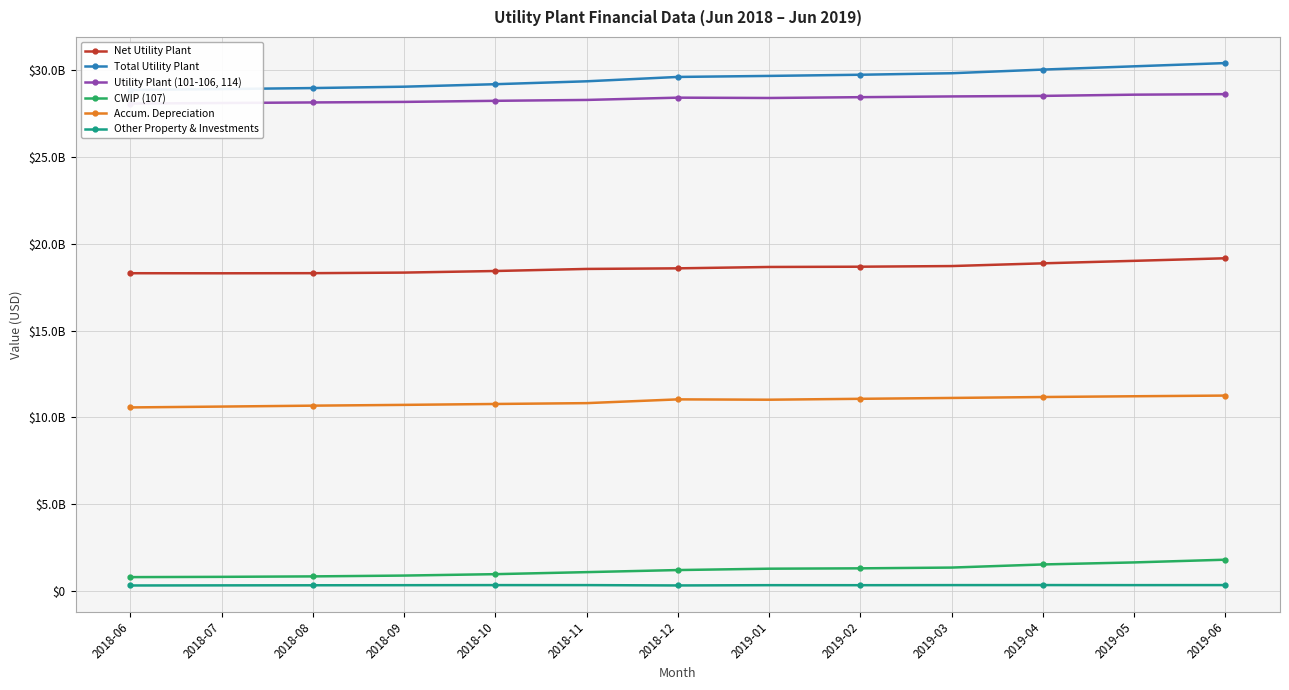

What is the highest value of the Other Property & Investments series?

328855565.1